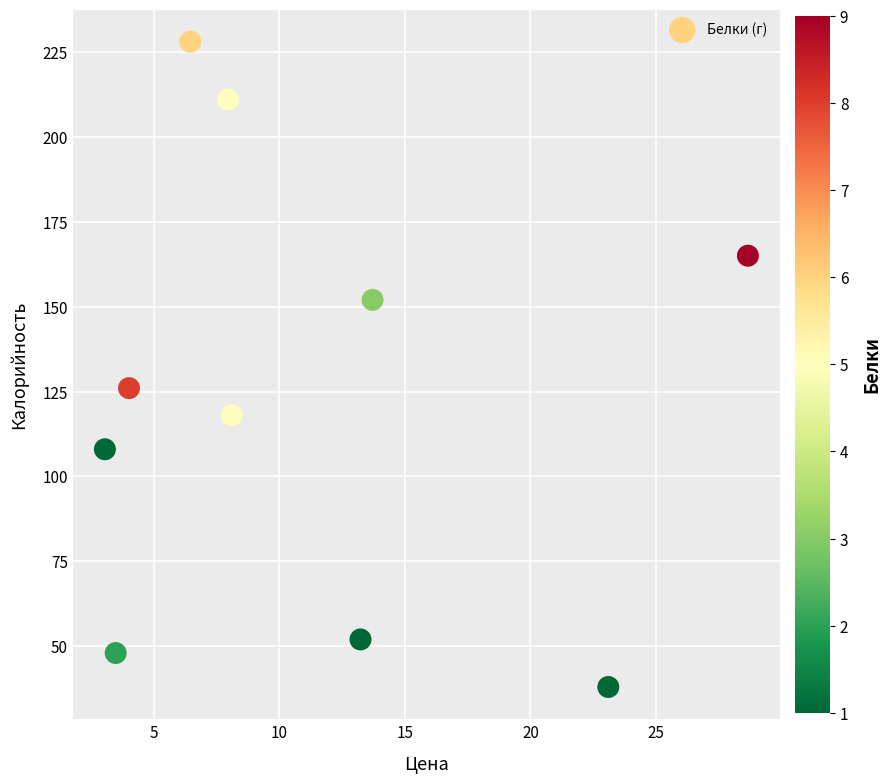

What is the average Y value?

125